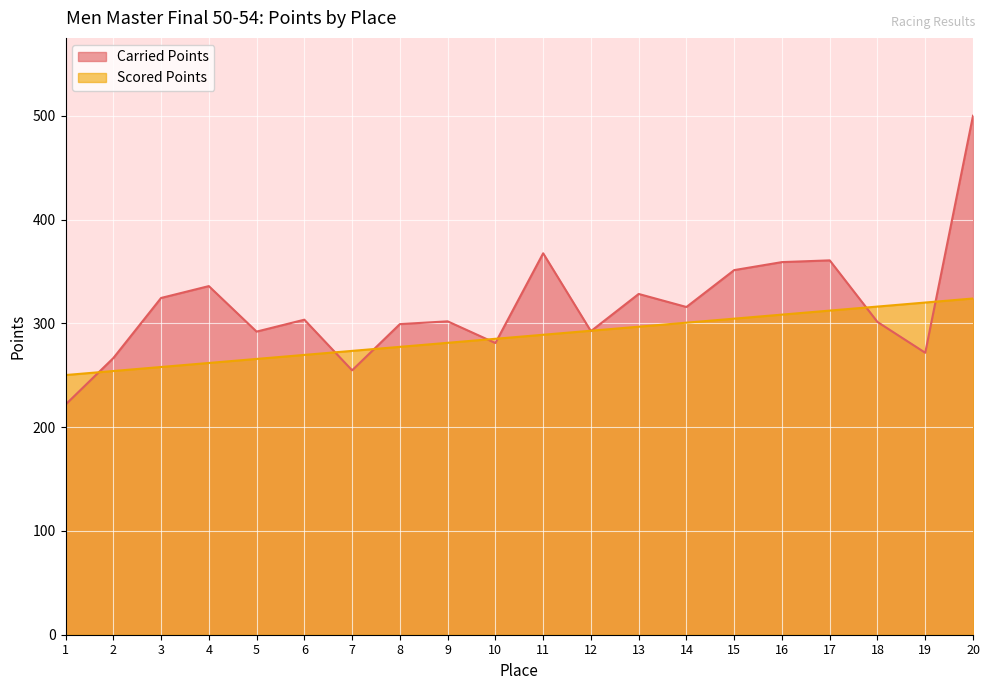

True or false: Carried Points has more than 2 points higher than both neighbors.

True